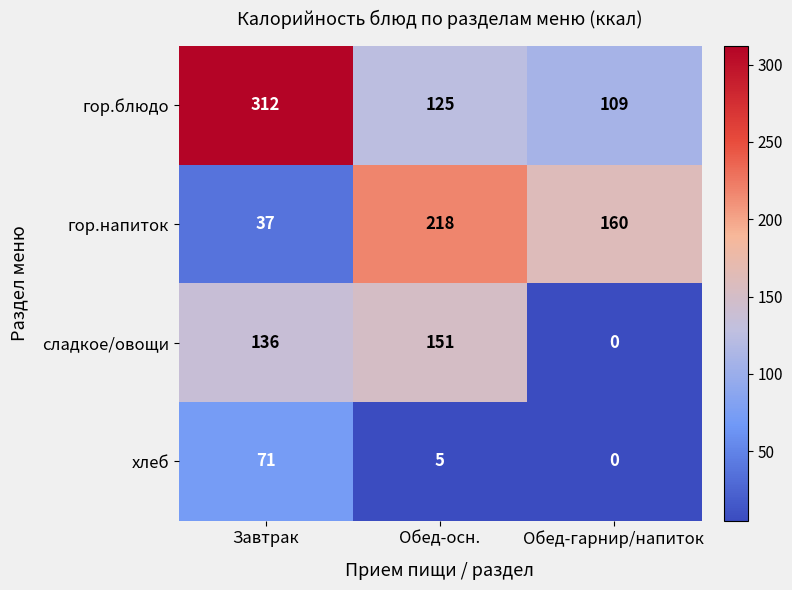

Rank the categories by сладкое/овощи value from highest to lowest.

Обед-осн., Завтрак, Обед-гарнир/напиток